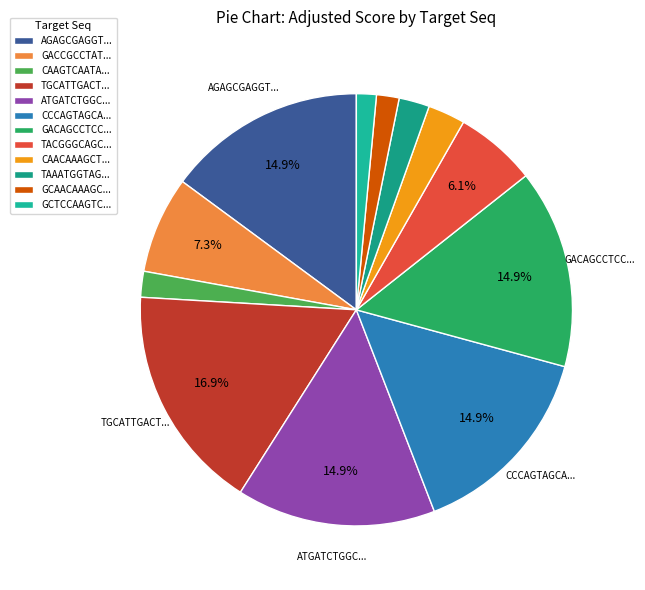

Which slice is the smallest?

GCTCCAAGTCAATATAGCCAA